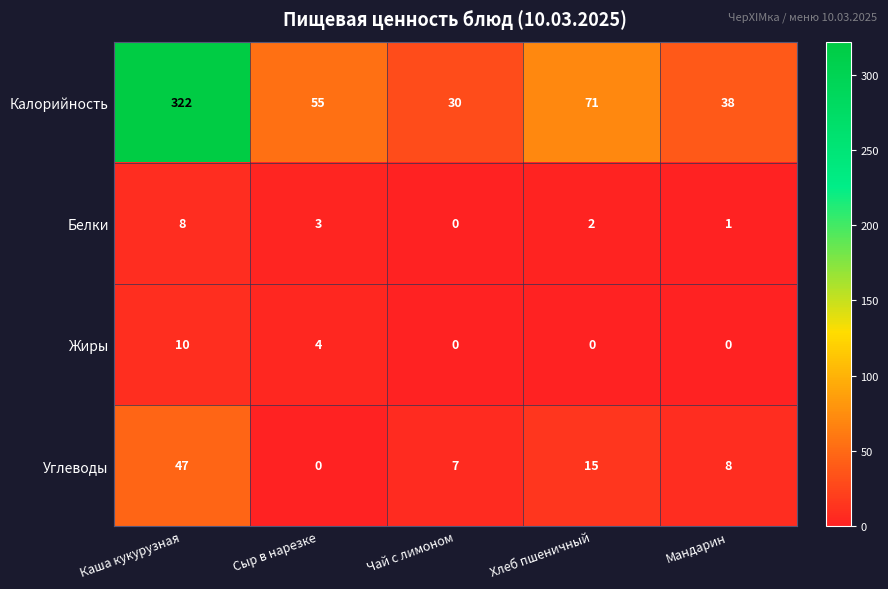

Read the Калорийность value at Мандарин, to the nearest 5.

40